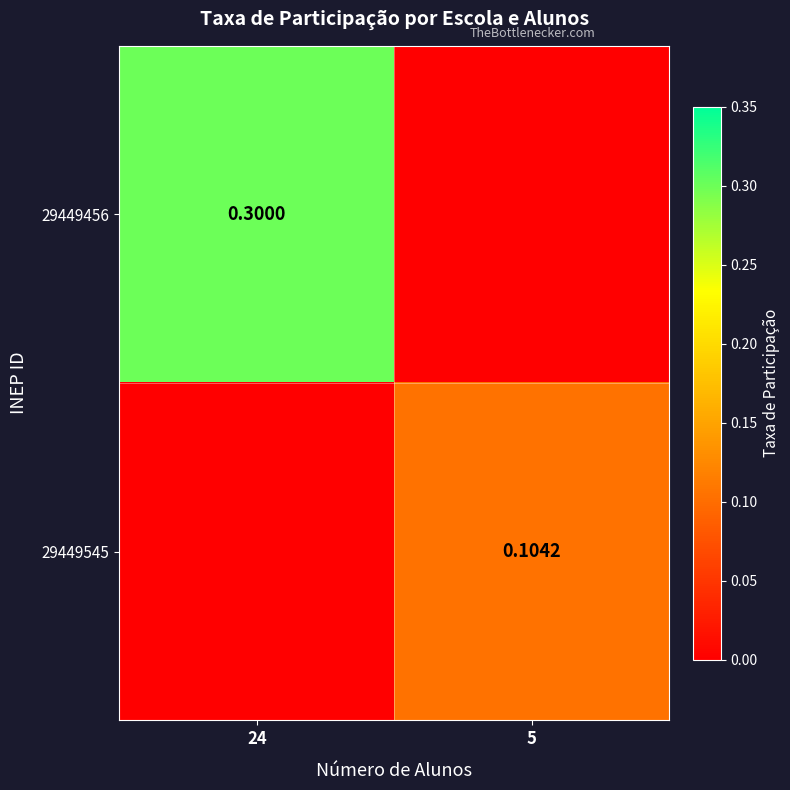

How many series are shown in this chart?

2